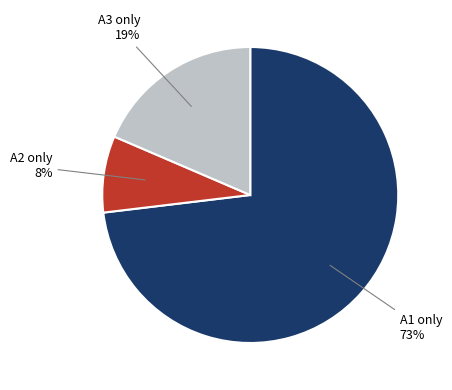

How many segments does this pie chart have?

3